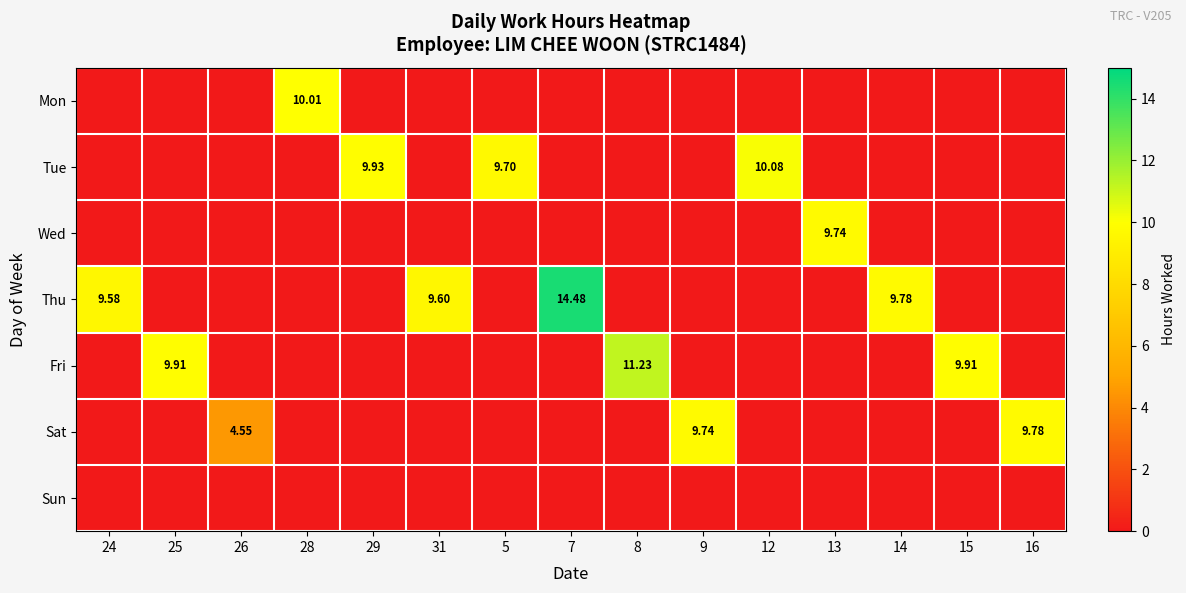

Between 7 and 8, which series saw the biggest shift?

Thu